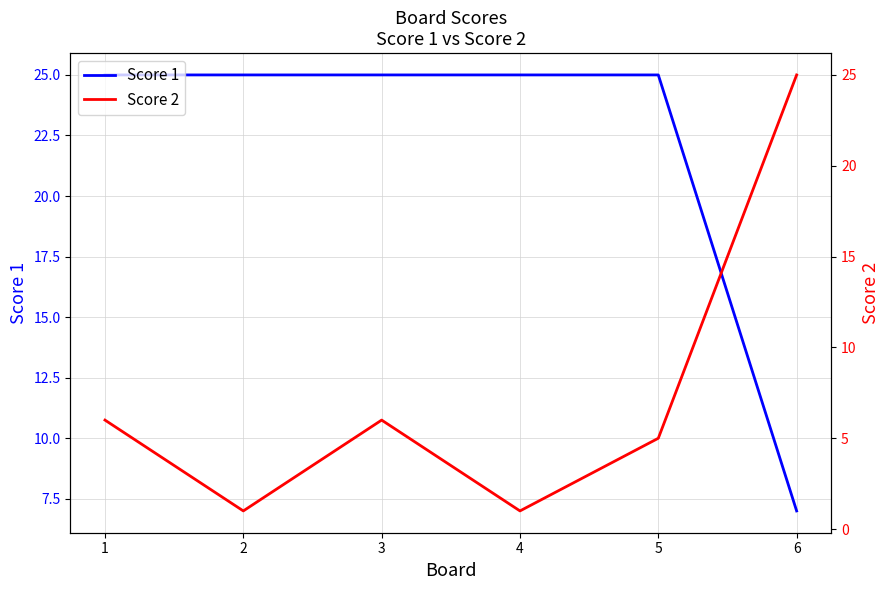

What is the value of the Score 2 point at the 2nd from the left?

1